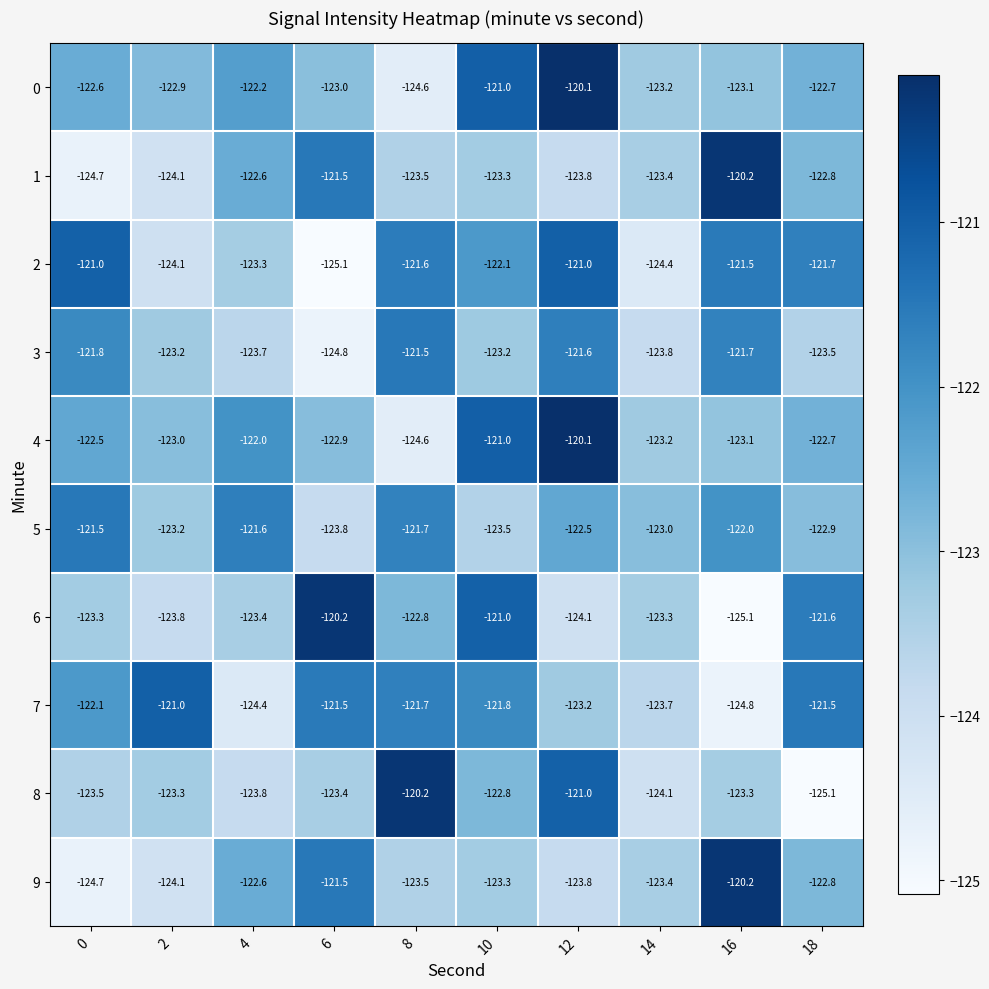

What is the smallest value displayed?

-125.1